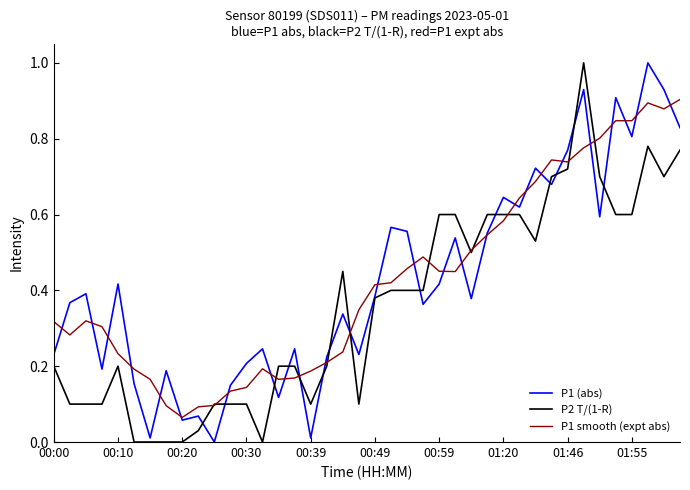

How many distinct data groups are displayed?

3